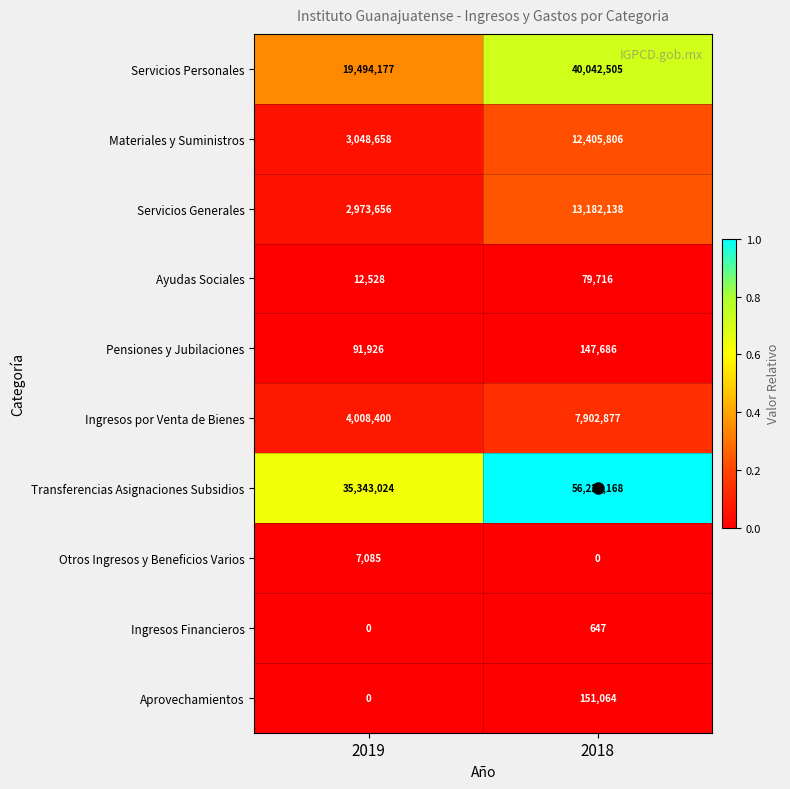

What is the sum of the Otros Ingresos y Beneficios Varios values at 2018 and 2019?

7085